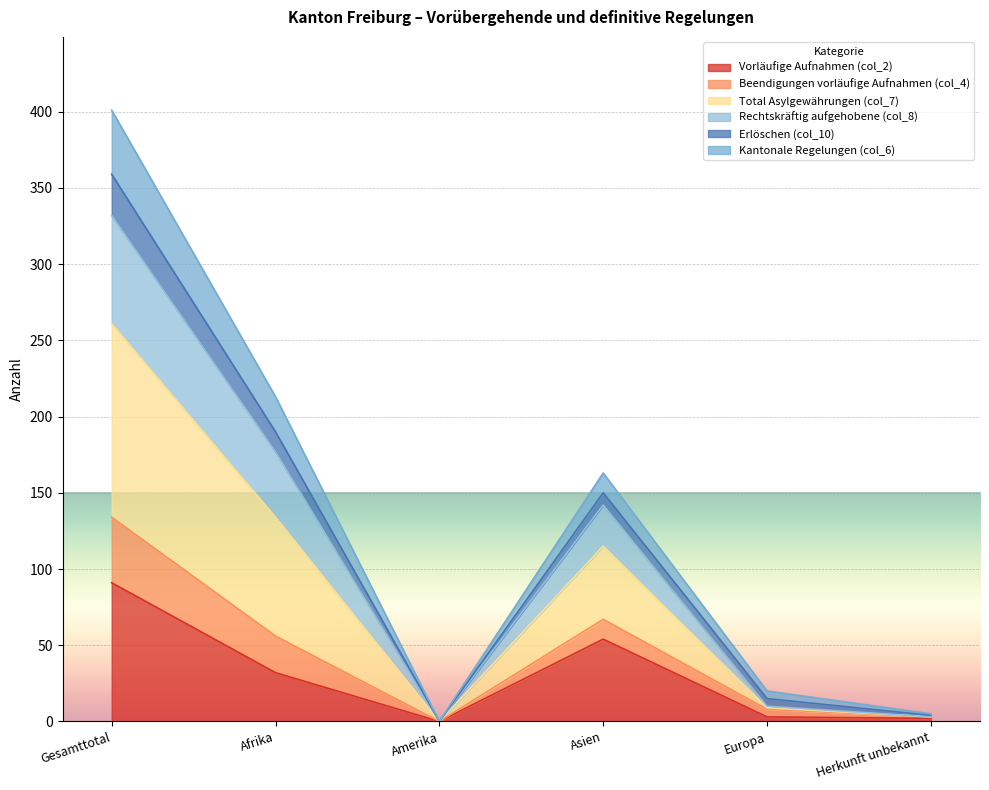

What is the label of the 3rd point from the right?

Asien